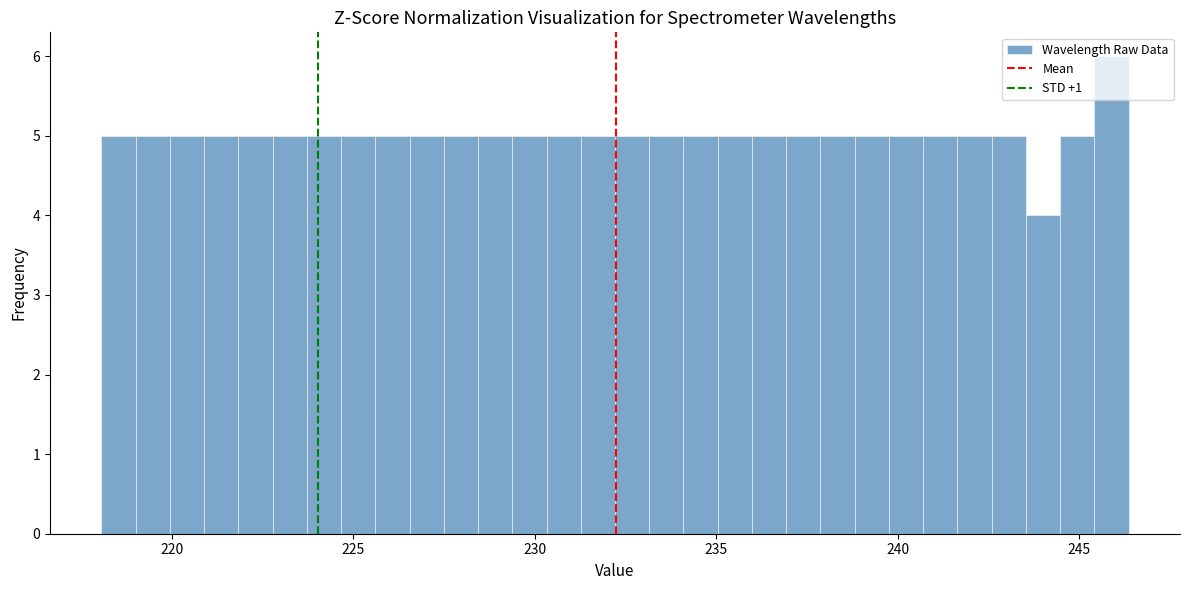

Around what value on the x-axis is the tallest bar? Give the approximate position of its centre, as read against the axis.

246.0